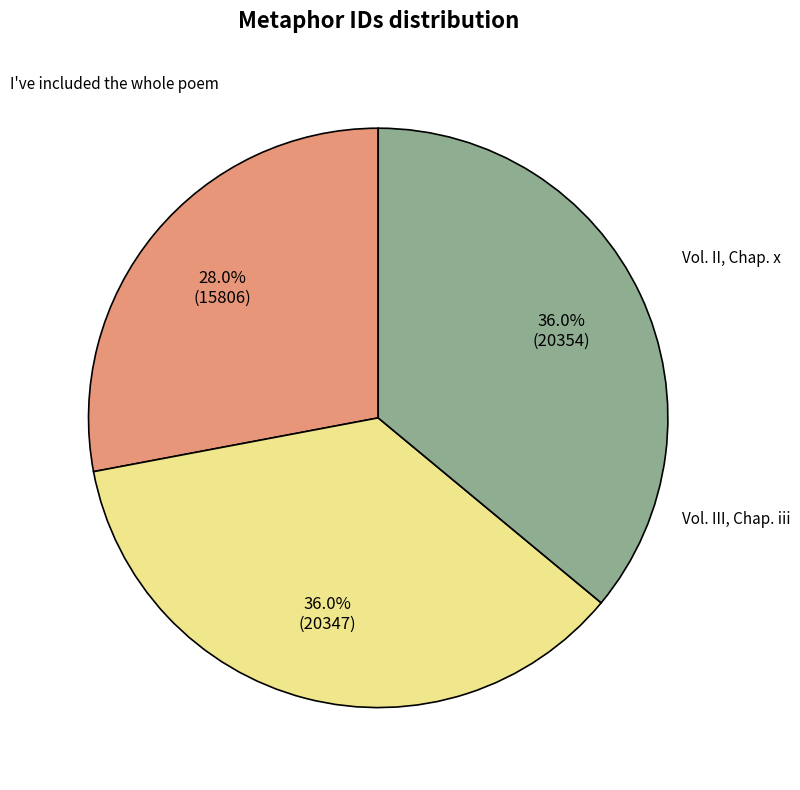

Is there a majority slice in this chart?

No